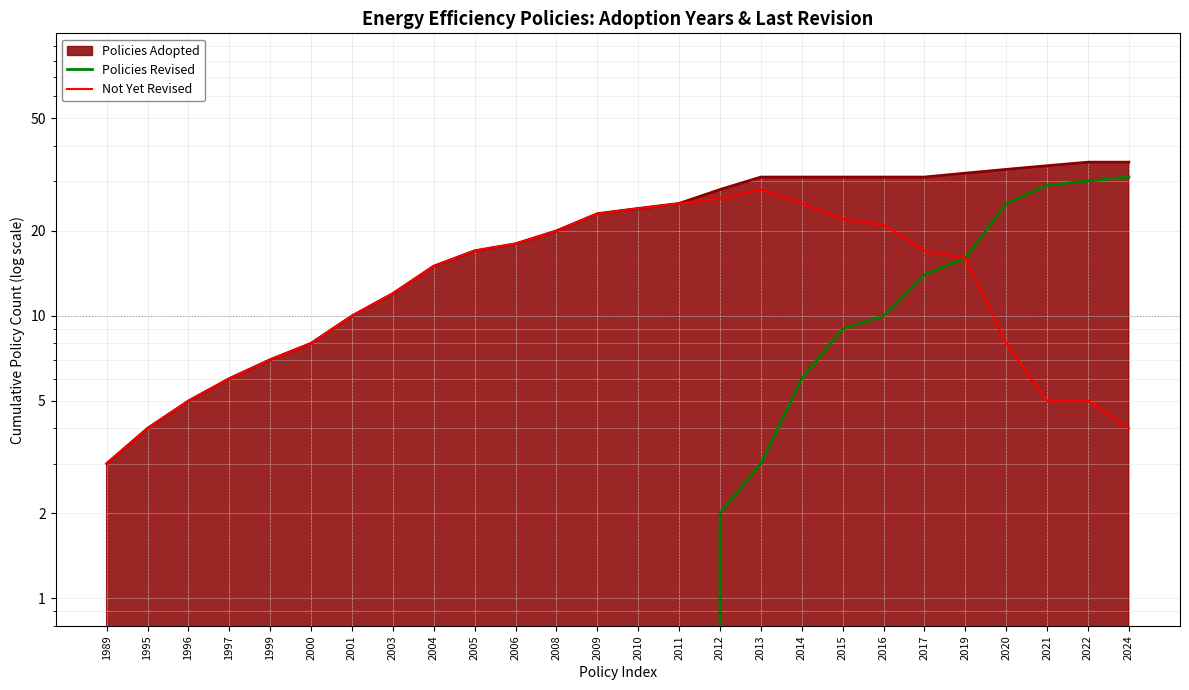

What is the sum of the Policies Revised values at 2014 and 2009?

6